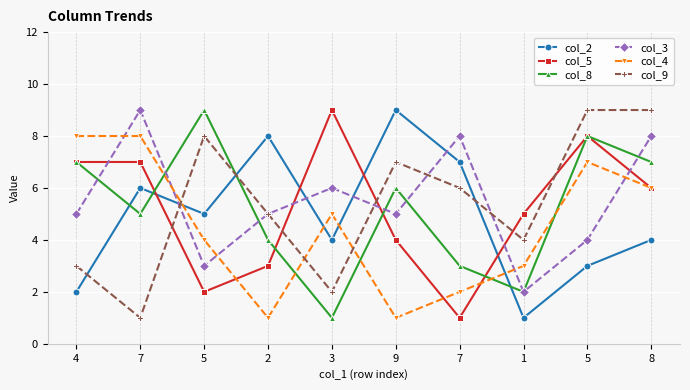

How many lines are shown in the chart?

6